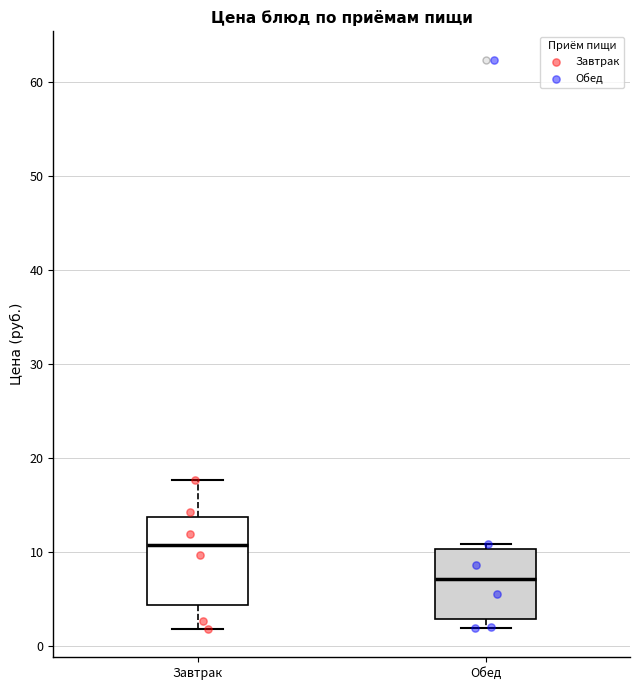

Reading left to right, transcribe this box plot: for each box, give where its median line is, the range the box spans, and where its two whiskers end, as read against the y-axis. The values are not printed on the chart, so give them approximately, as read against the axis.

Завтрак: median 11, box 4 to 14, whiskers 2 to 18
Обед: median 7, box 3 to 10, whiskers 2 to 11